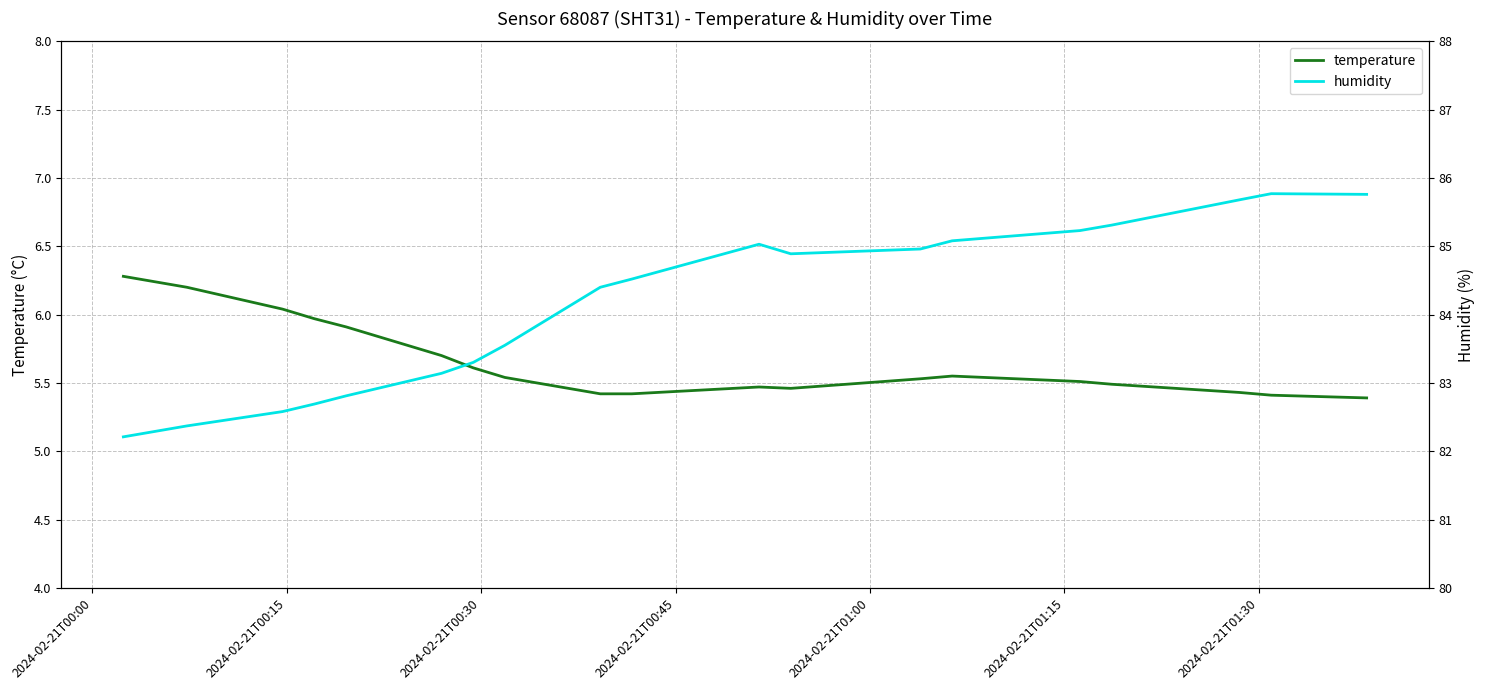

What is the highest value of the temperature series?

6.3